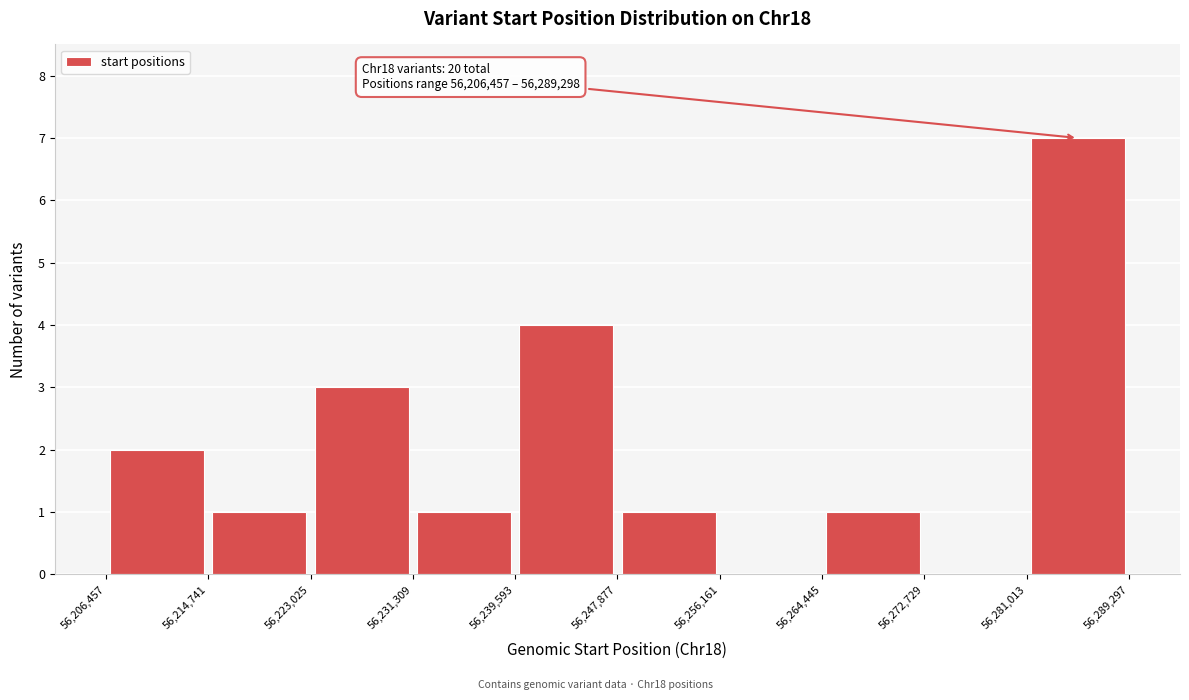

Over which range of the x-axis is the bar tallest?

56,281,013 to 56,289,297